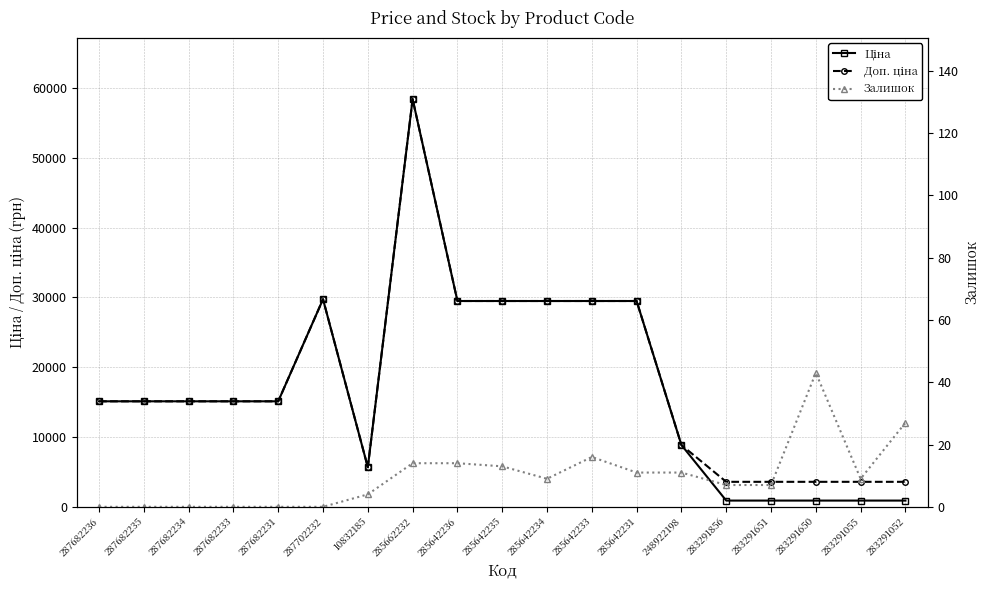

What is the difference between the Залишок values at 283291856 and 287682234?

7.0